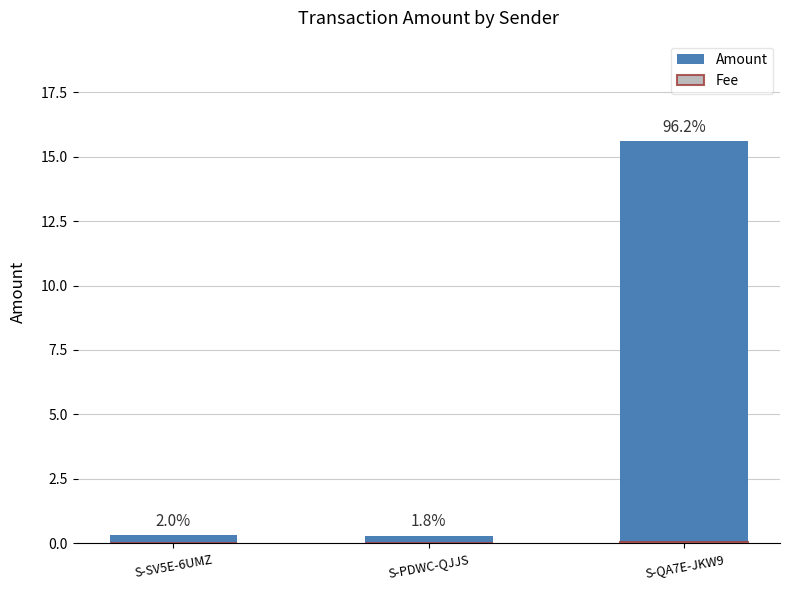

Is it true that Amount equals 0.5 at S-PDWC-QJJS?

False